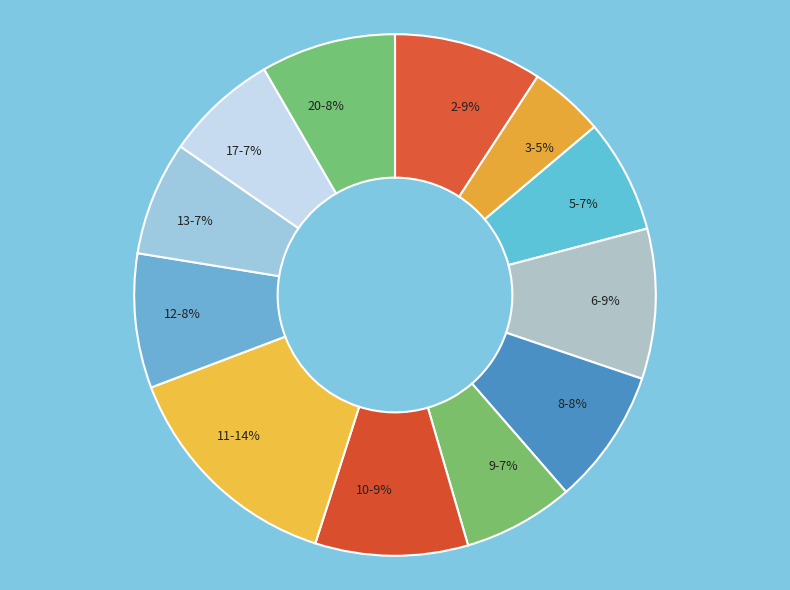

Is there any slice that represents more than half of the pie?

No